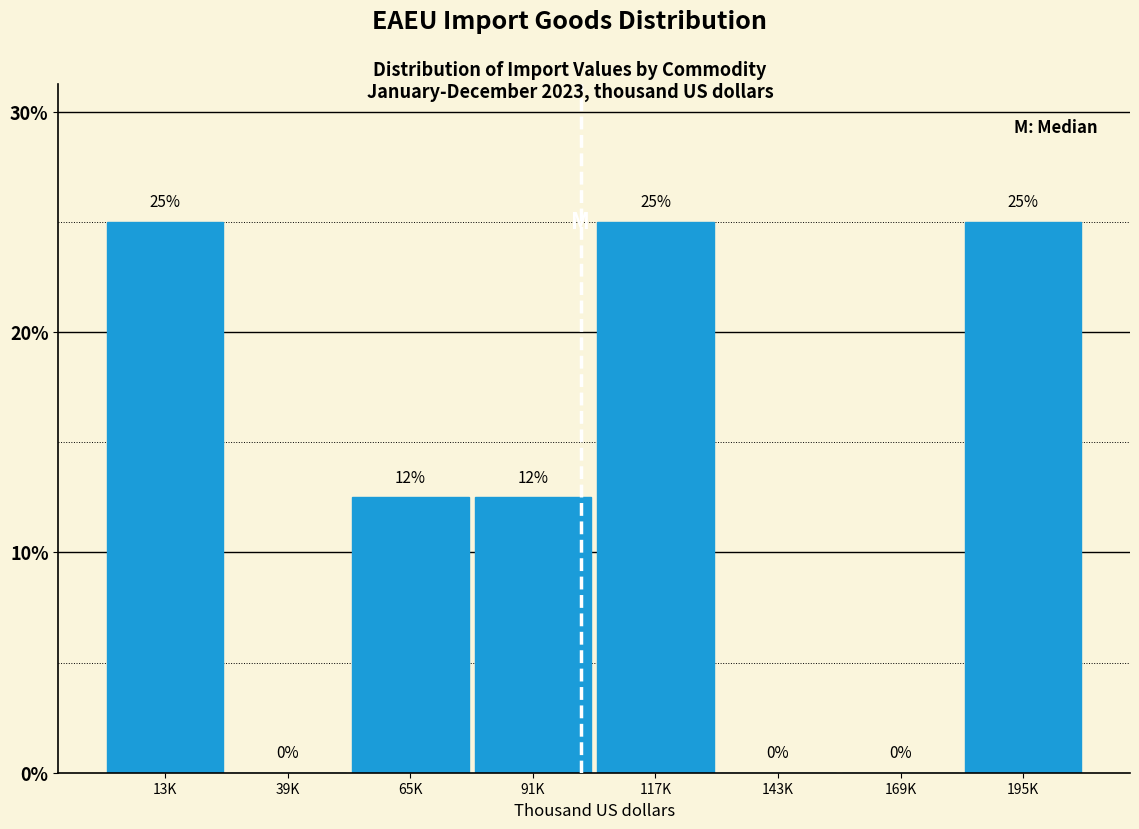

What is the greatest value displayed?

25.0